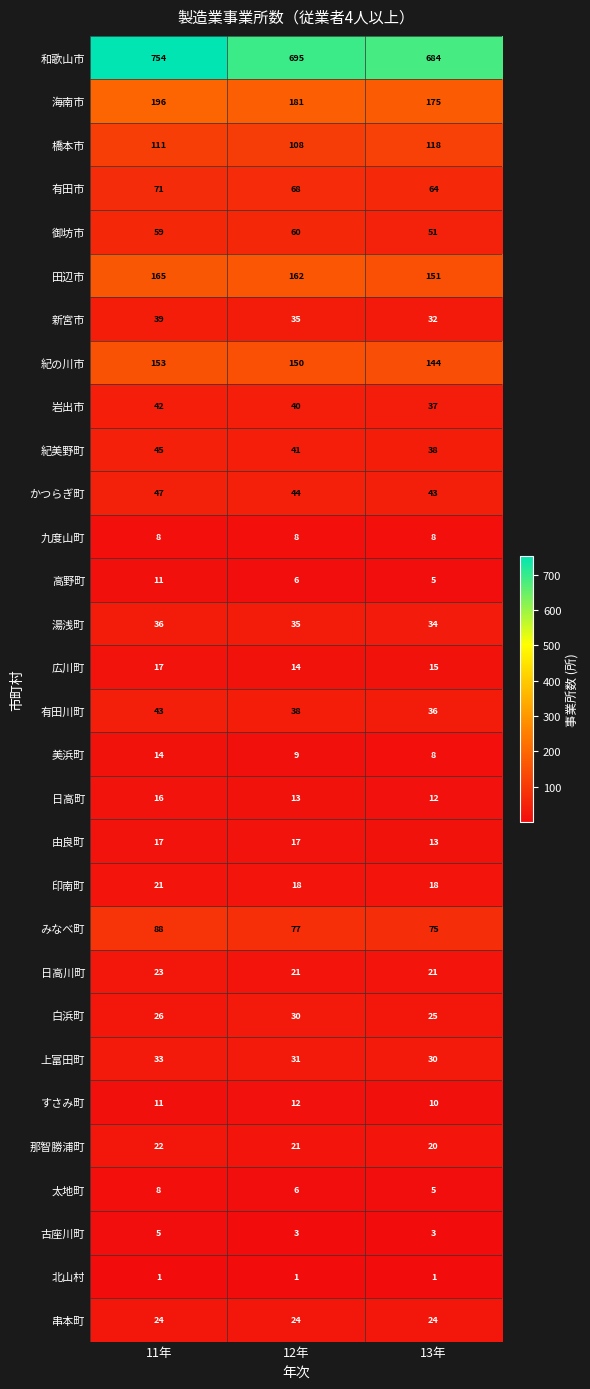

What is the difference between the highest and lowest values at 11年?

753